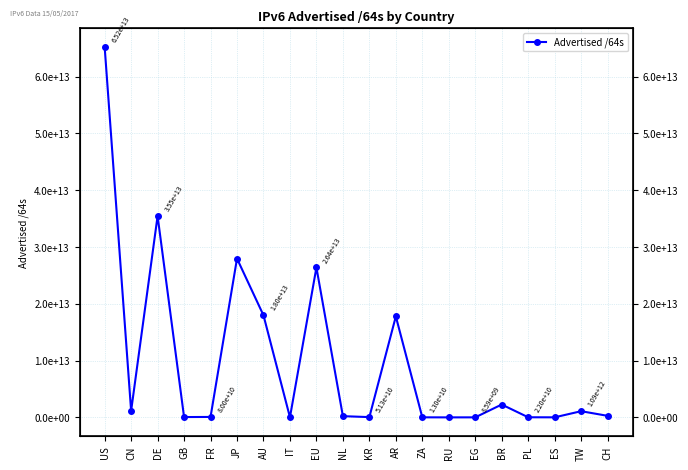

Reading left to right, list all the values displayed in this chart.

65242680197120	1144743133184	35454956077056	60130131968	79993831424	27966429724672	17979138506752	21474902016	26396869197824	219044249600	51288408064	17780092829696	12952010752	4295884800	8589934592	2266951974912	22011707392	12884901888	1092549214208	274878169088